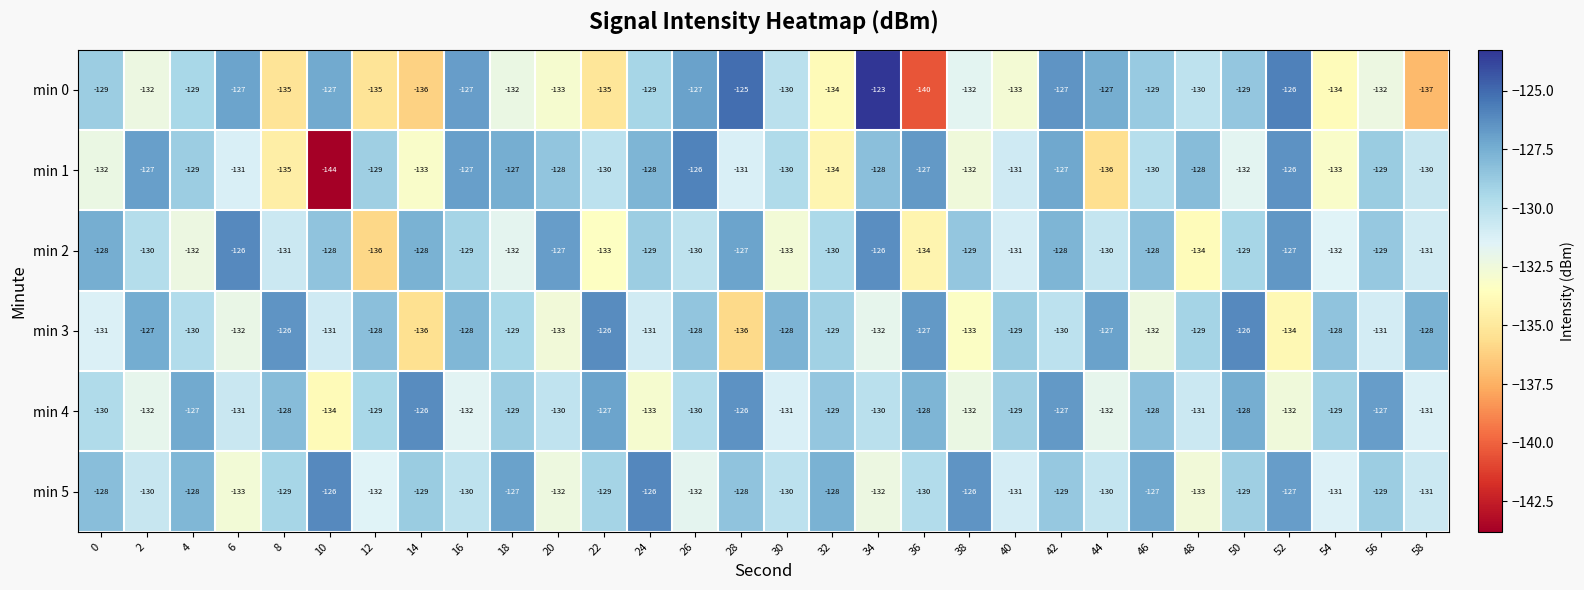

Between 48 and 50, which series saw the biggest shift?

min 2